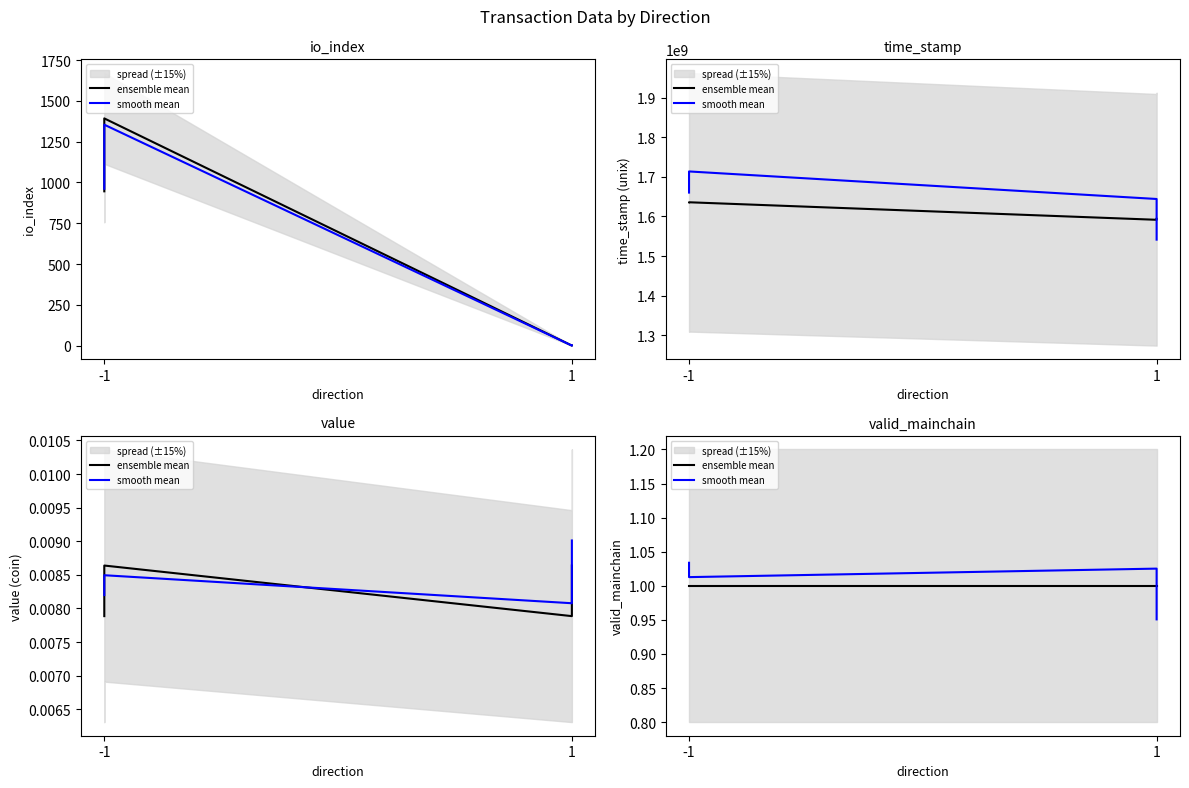

True or false: smooth mean has more than 1 points higher than both neighbors.

False